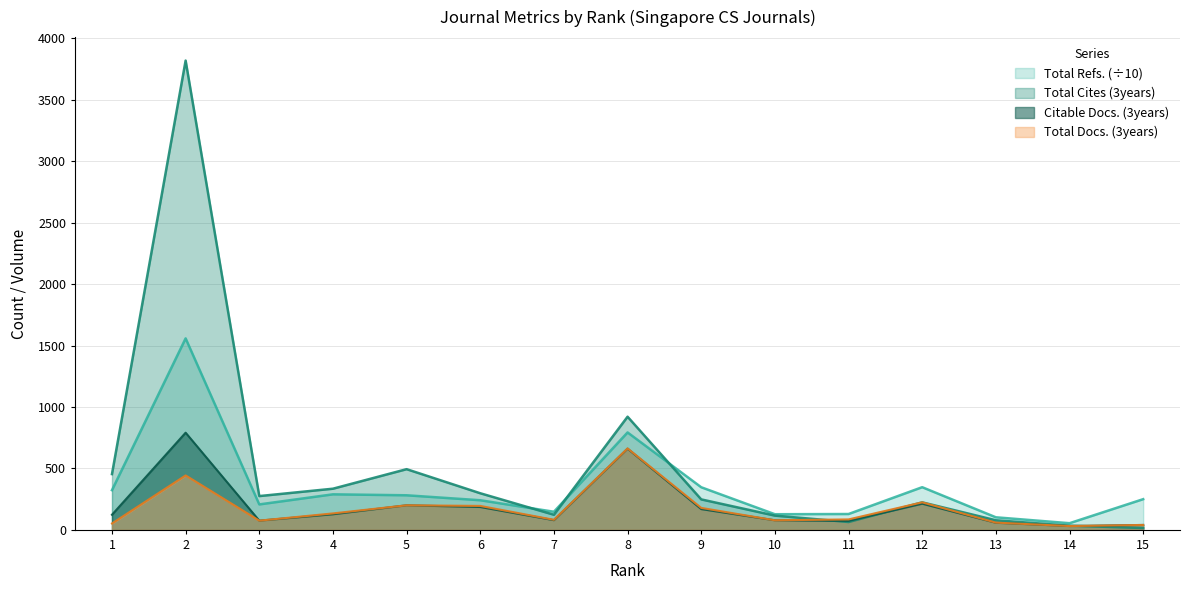

Reading left to right, extract all data points from this chart.

Total Docs. (3years): 52.0	443.0	75.0	134.0	200.0	195.0	82.0	663.0	179.0	78.0	85.0	224.0	59.0	31.0	40.0
Total Refs.: 323.0	1558.6	207.2	289.3	281.5	241.1	147.5	793.0	346.8	127.3	129.0	347.3	102.3	54.2	249.8
Total Cites (3years): 454.0	3820.0	275.0	335.0	494.0	298.0	123.0	921.0	248.0	116.0	64.0	224.0	78.0	34.0	15.0
Citable Docs. (3years): 123.0	791.0	75.0	127.0	200.0	186.0	79.0	661.0	169.0	78.0	73.0	213.0	58.0	31.0	40.0